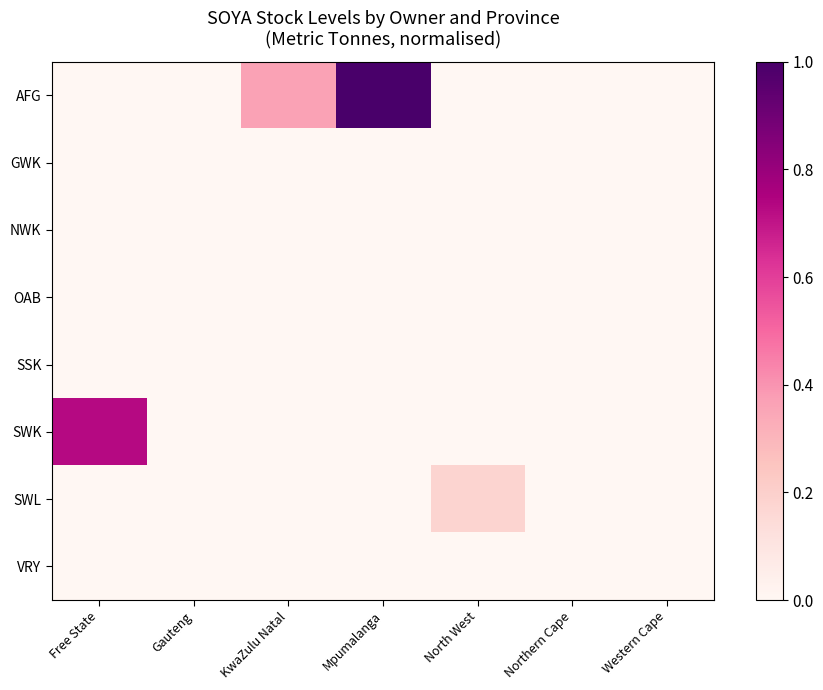

Between Free State and Western Cape, which series saw the biggest shift?

SWK